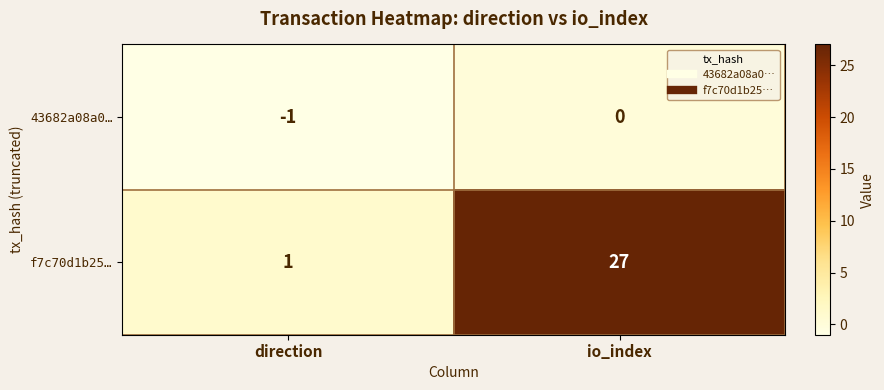

List the series in order of their overall mean, highest first.

f7c70d1b25…, 43682a08a0…